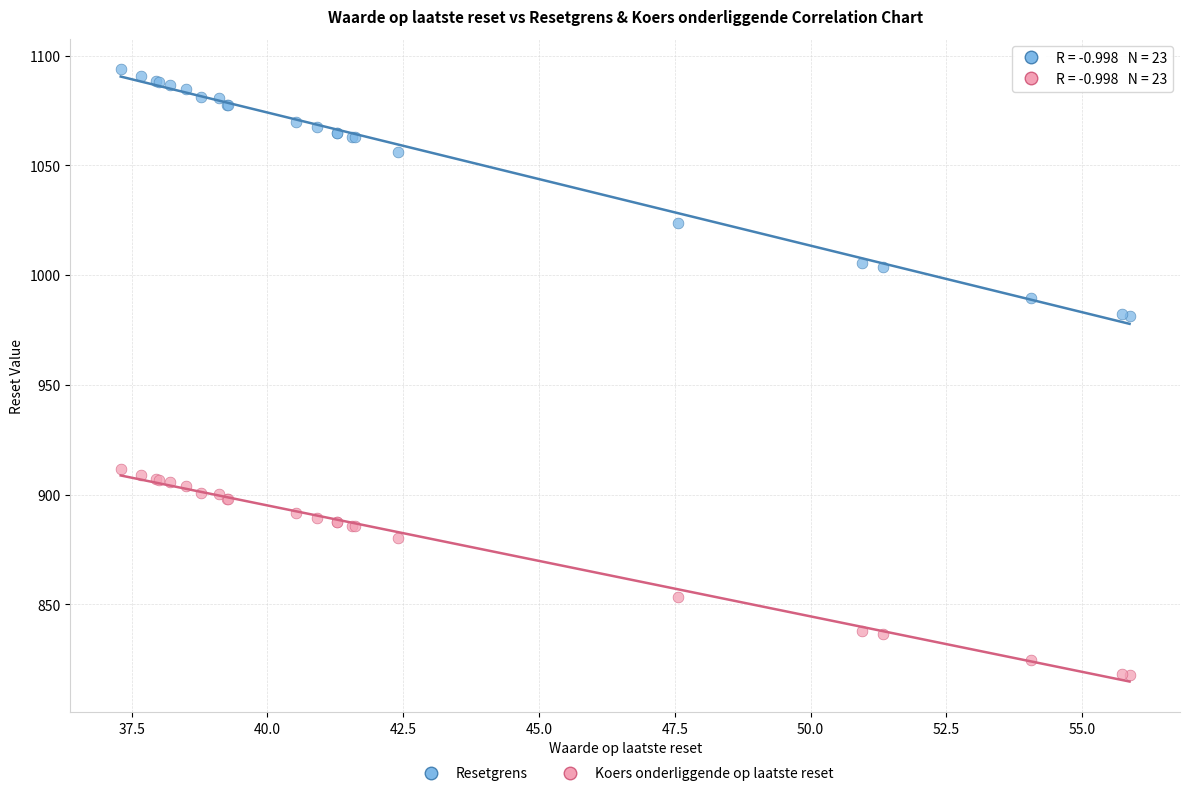

Which series contains the lowest Y value?

Koers onderliggende op laatste reset